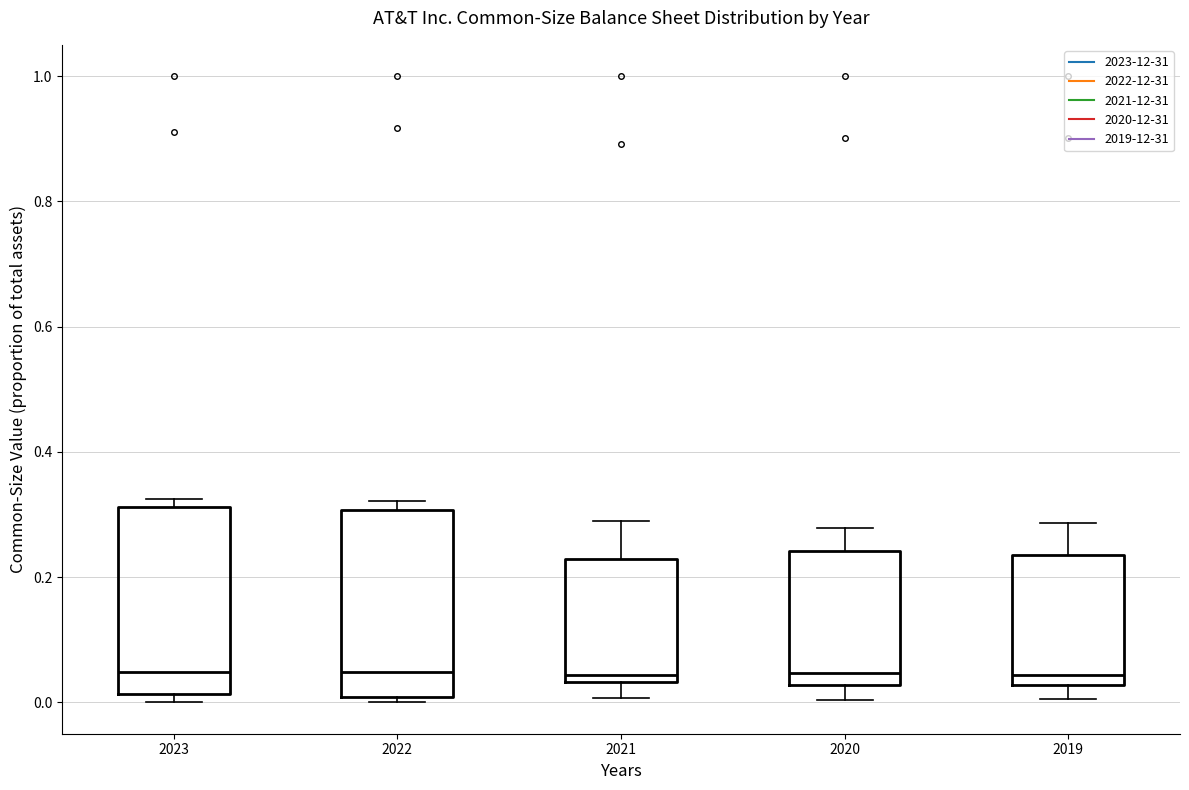

Reading left to right, read every box against the y-axis: the position of its median line, the range the box covers, and the ends of its whiskers. The values are not printed on the chart, so give them approximately, as read against the axis.

2023: median 0.04, box 0.02 to 0.32, whiskers 0.00 to 0.32 (just above the box's upper edge)
2022: median 0.04, box 0.00 to 0.30, whiskers 0.00 (just below the box's lower edge) to 0.32
2021: median 0.04 (just above the box's lower edge), box 0.04 to 0.22, whiskers 0.00 to 0.28
2020: median 0.04, box 0.02 to 0.24, whiskers 0.00 to 0.28
2019: median 0.04, box 0.02 to 0.24, whiskers 0.00 to 0.28